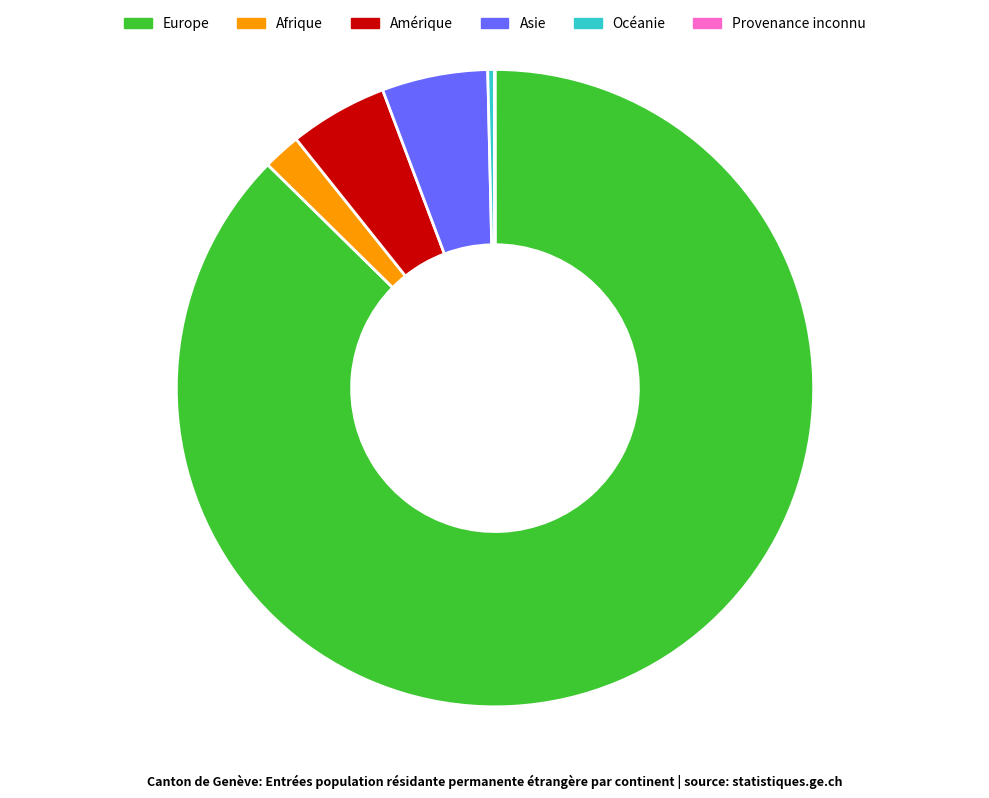

Between Afrique and Amérique, which is larger?

Amérique